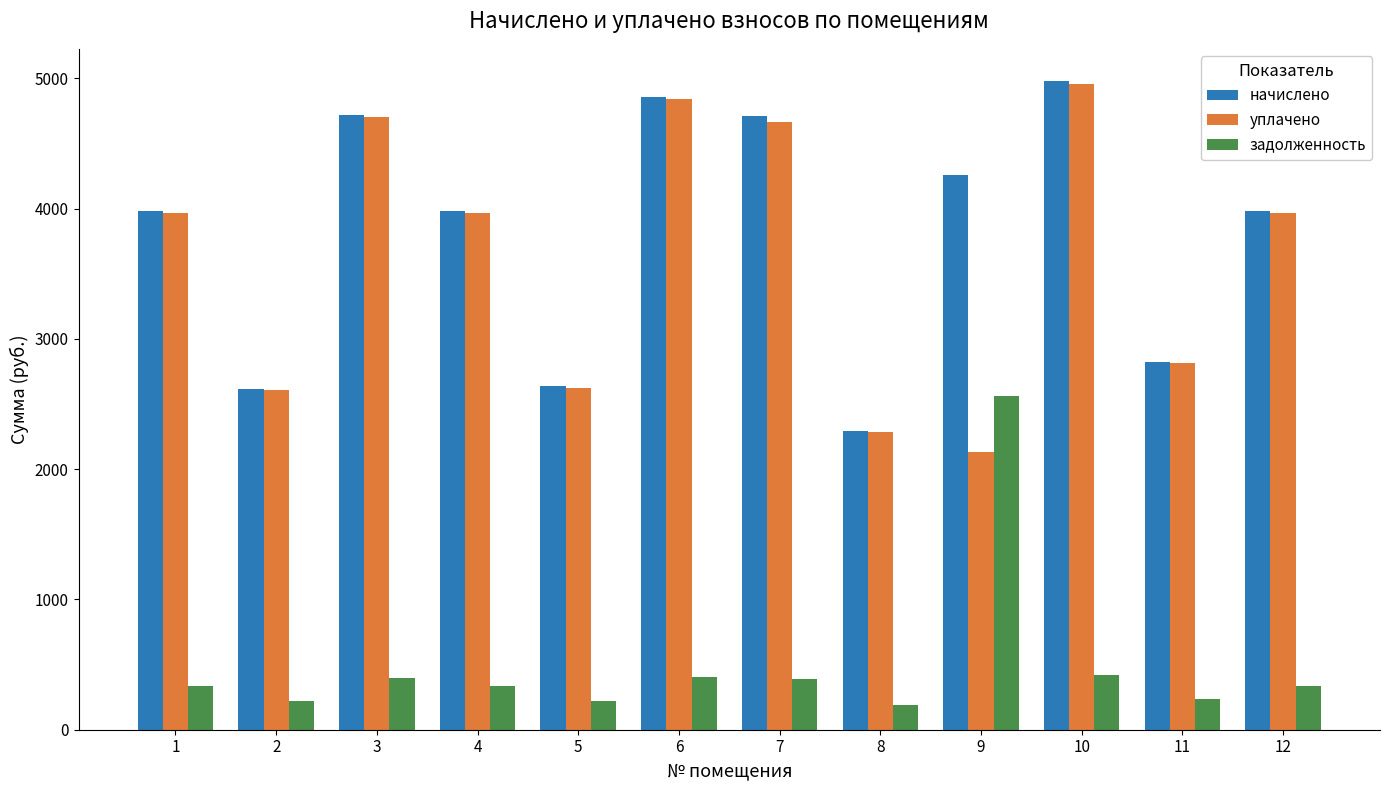

True or false: задолженность has a value of 331.9 at 1.

True